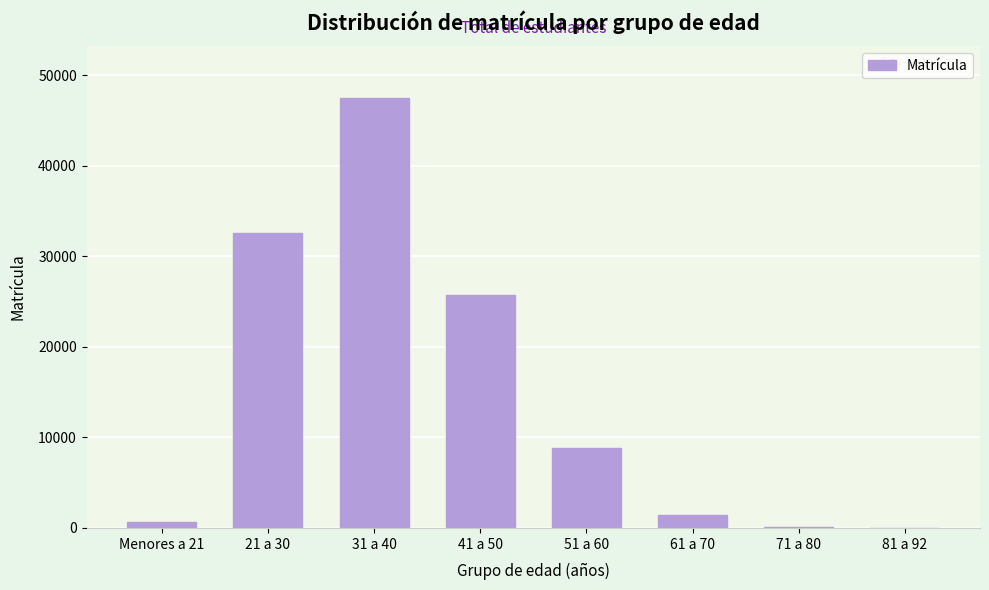

What is the sum of all values?

116932